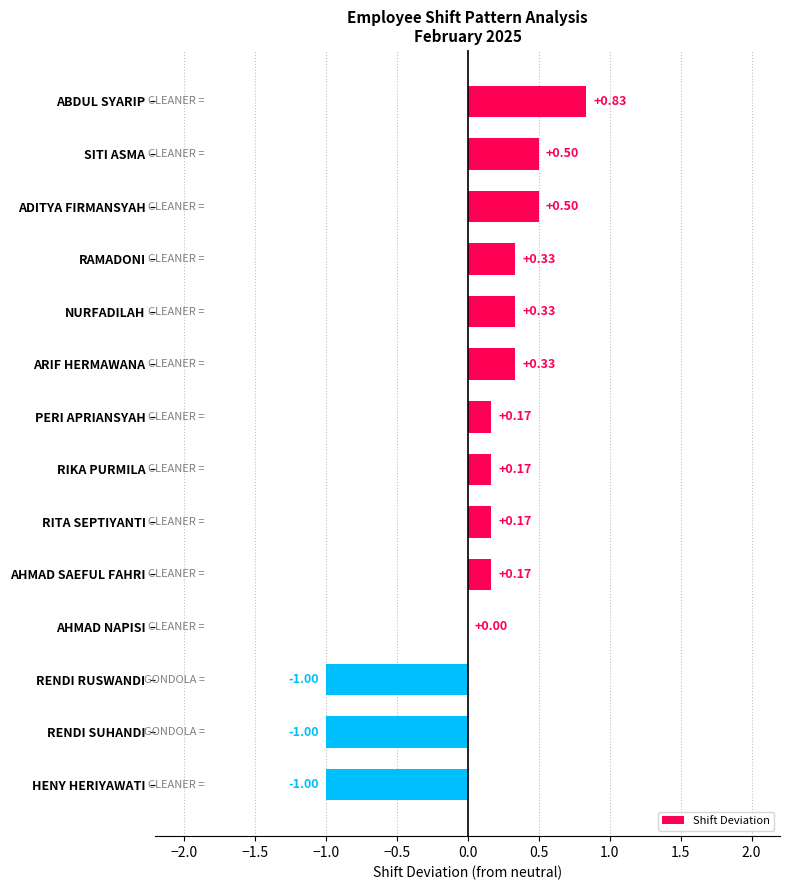

What is the change in value from PERI APRIANSYAH to RENDI RUSWANDI?

-1.2